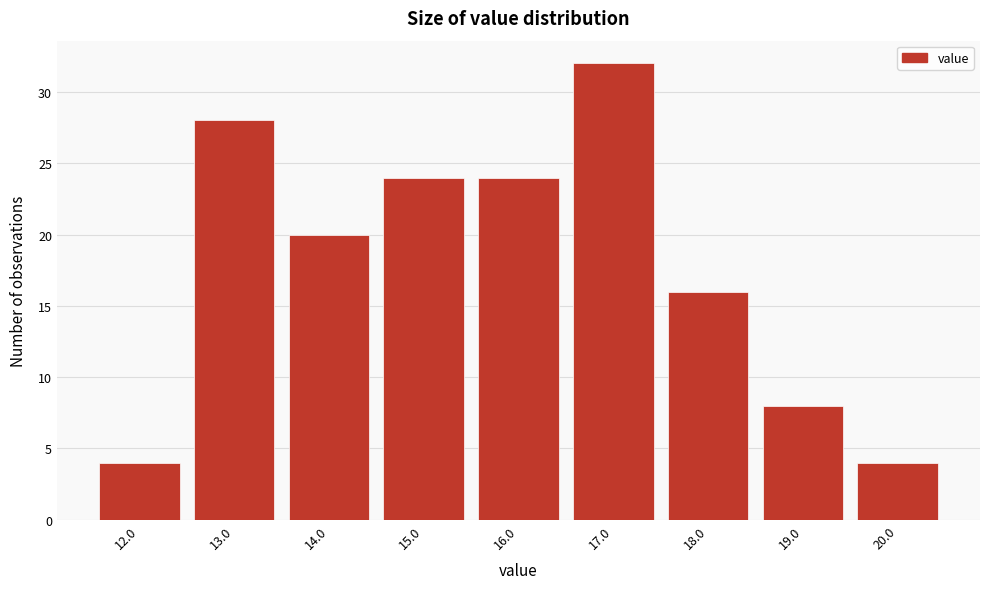

Reading left to right, what are all the values shown in this chart?

4	28	20	24	24	32	16	8	4